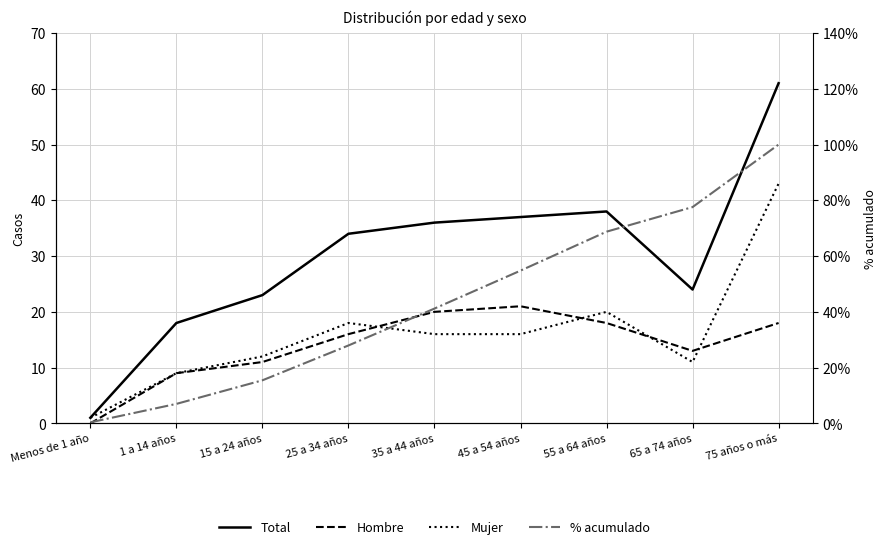

What is the difference between the maximum and second lowest values in the Total series?

43.0